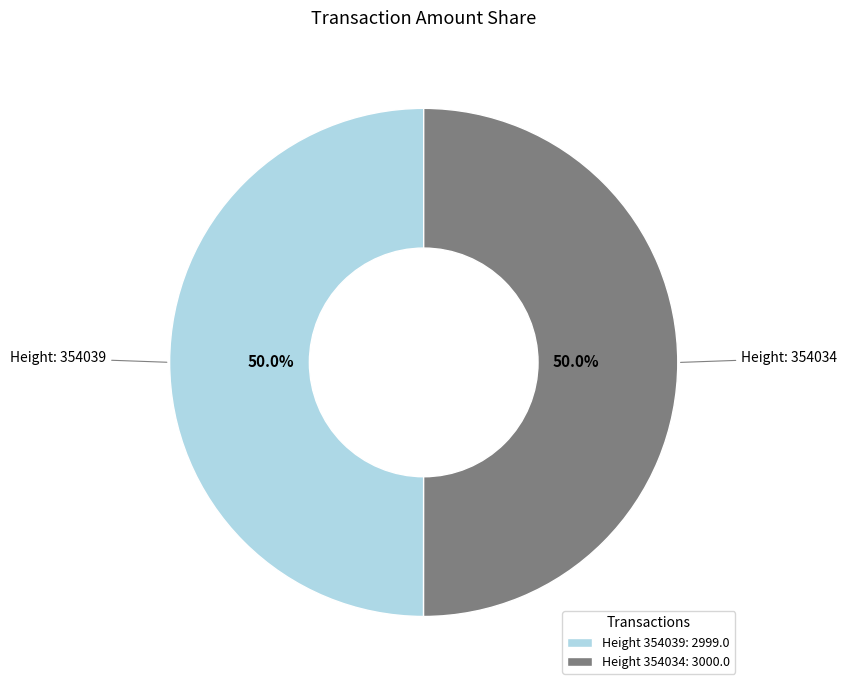

What percentage do Height 354039: 2999.0 and Height 354034: 3000.0 together represent?

100.0%